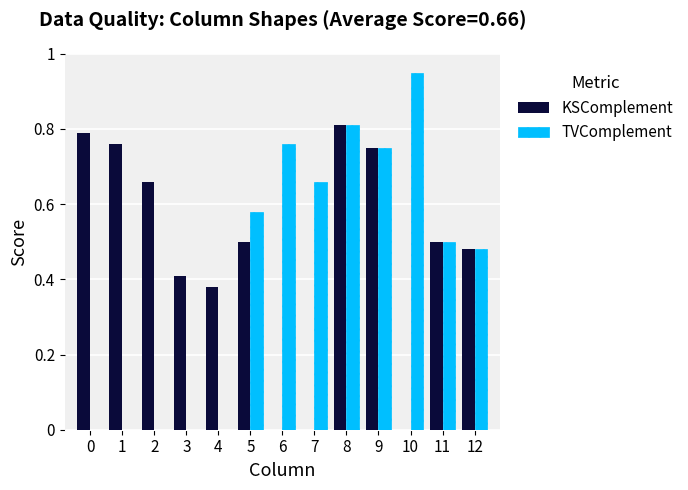

How many data points does each series have?

13